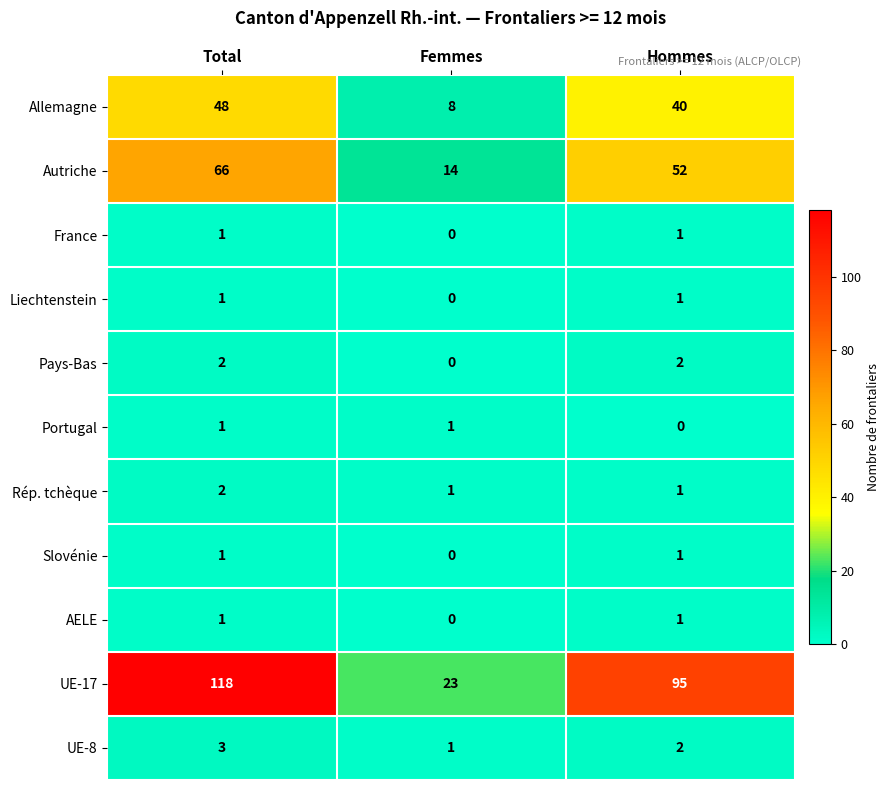

What is the highest value of the Autriche series?

66